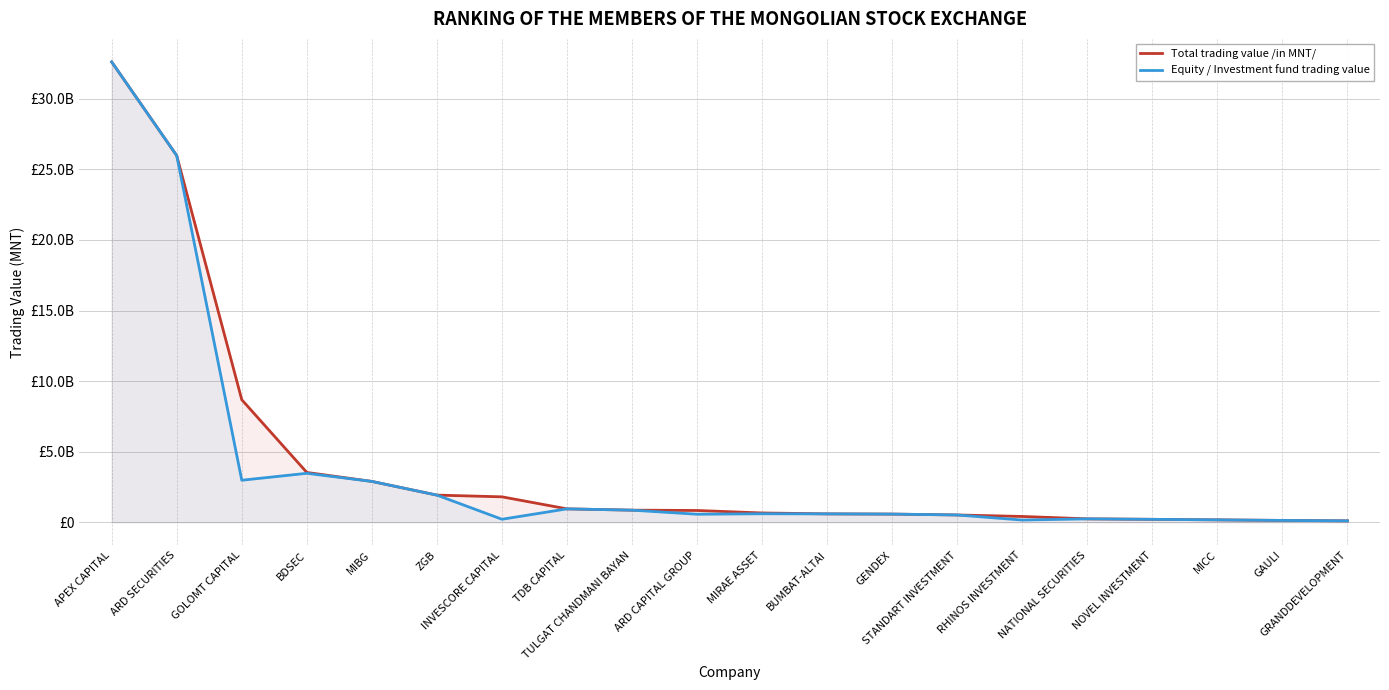

True or false: Equity / Investment fund trading value and Total trading value /in MNT/ intersect in this chart.

False